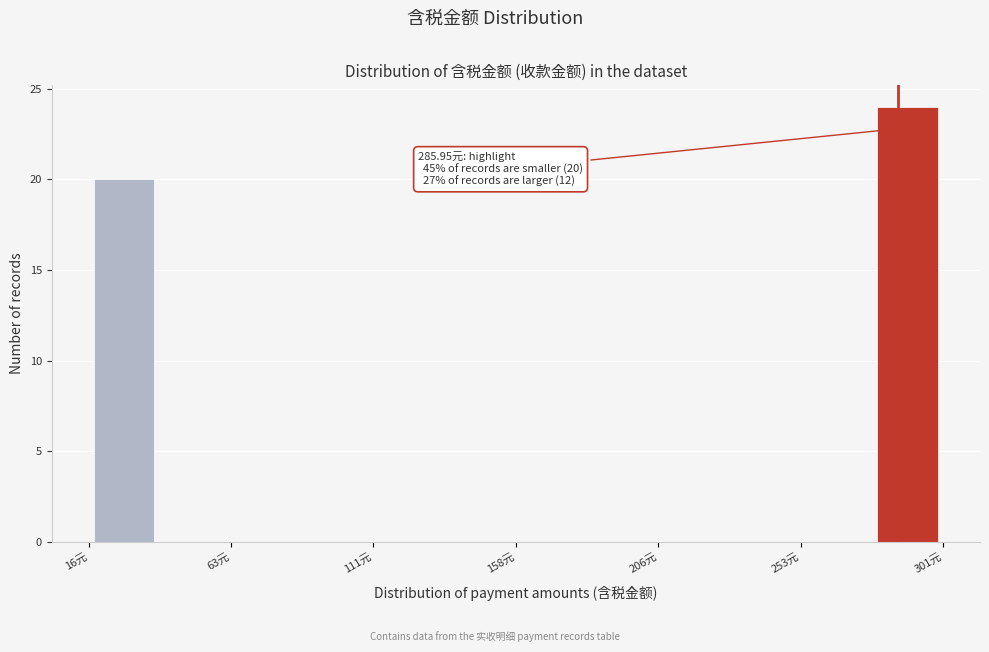

Over which range of the x-axis is the bar tallest?

275 to 300